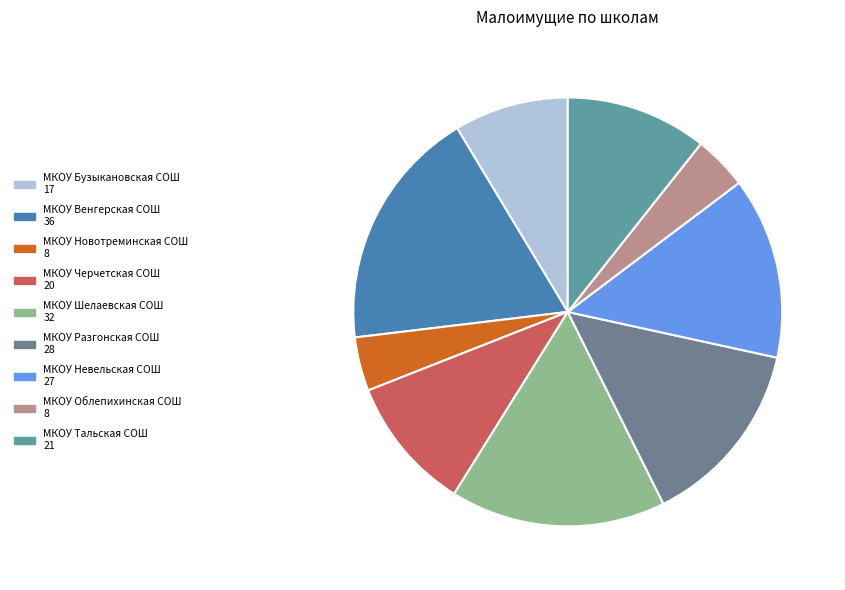

Rank the categories by value from highest to lowest.

МКОУ Венгерская СОШ, МКОУ Шелаевская СОШ, МКОУ Разгонская СОШ, МКОУ Невельская СОШ, МКОУ Тальская СОШ, МКОУ Черчетская СОШ, МКОУ Бузыкановская СОШ, МКОУ Новотреминская СОШ, МКОУ Облепихинская СОШ